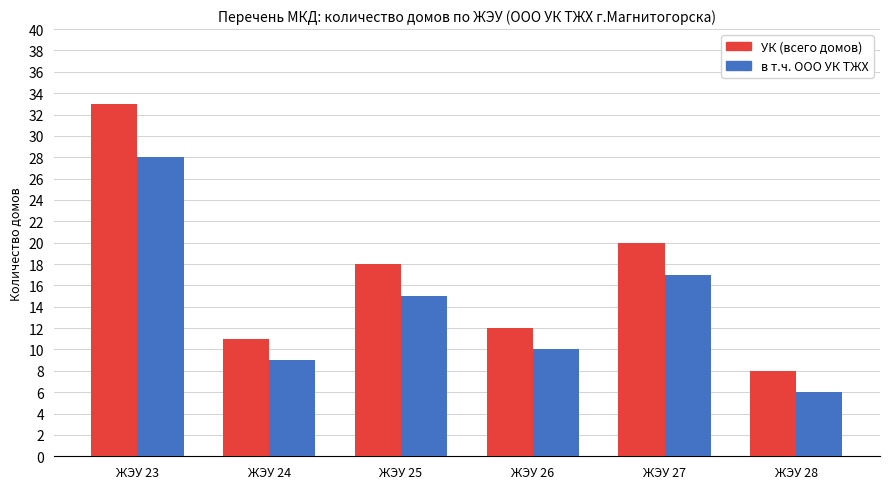

Is the value of УК (всего домов) at ЖЭУ 23 greater than the value of в т.ч. ООО УК ТЖХ at ЖЭУ 24?

Yes